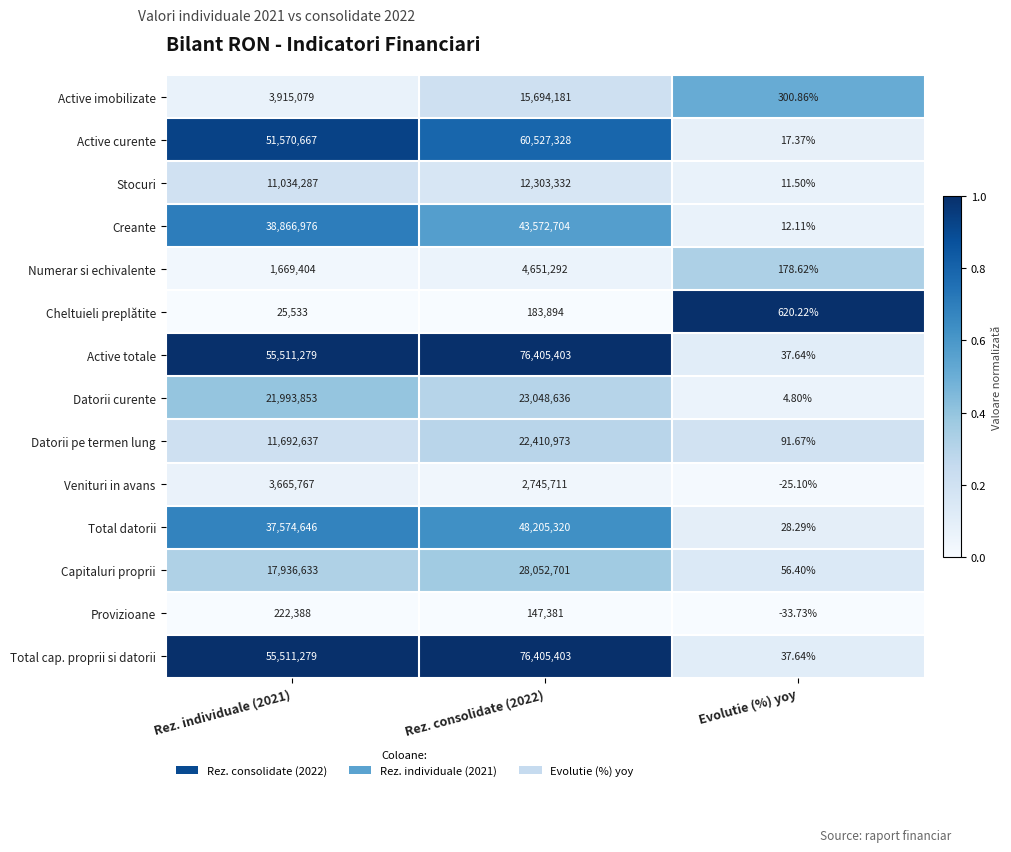

Which category has the lowest value across all series?

Evolutie (%) yoy